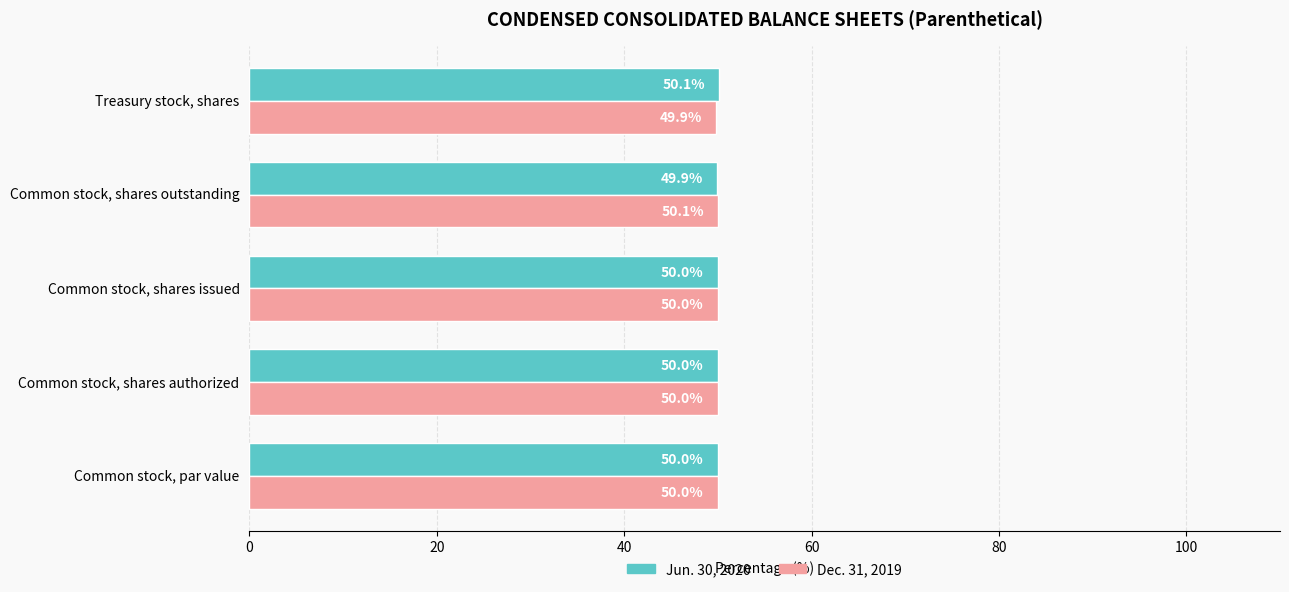

What is the total value across all series at Common stock, shares authorized?

100.0